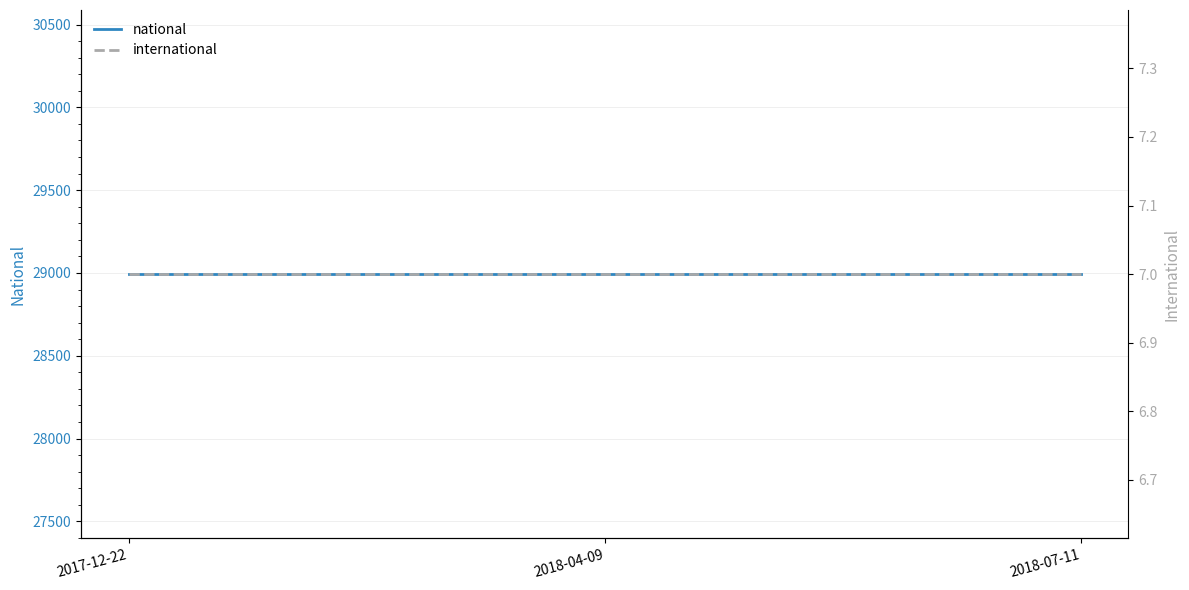

Rank the categories by international value from lowest to highest.

2017-12-22, 2018-04-09, 2018-07-11